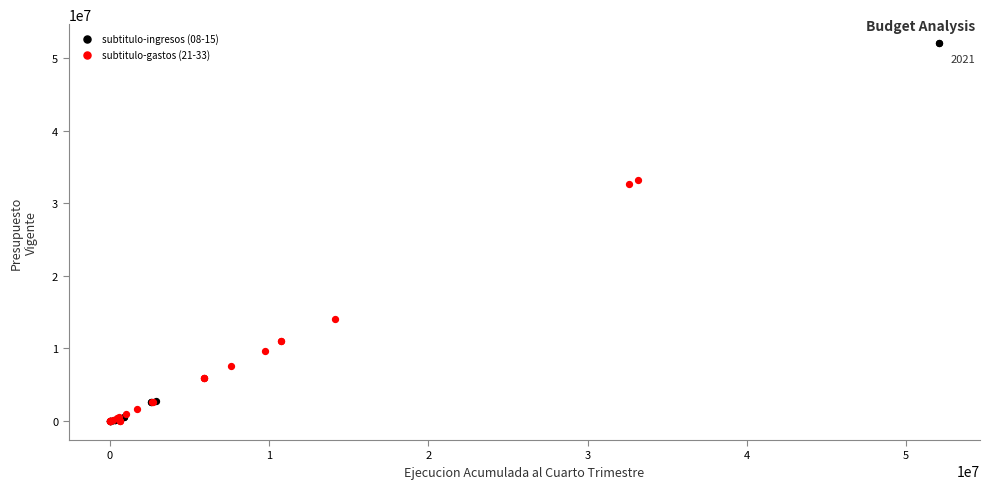

Which series has the largest Y range (max minus min)?

subtitulo-ingresos (08-15)